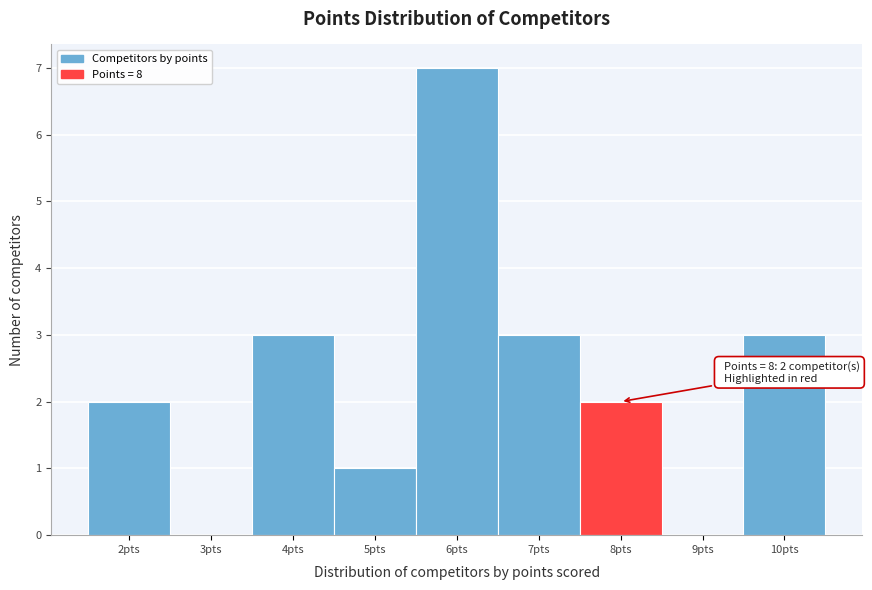

Which range on the x-axis has the tallest bar?

5.5 to 6.5